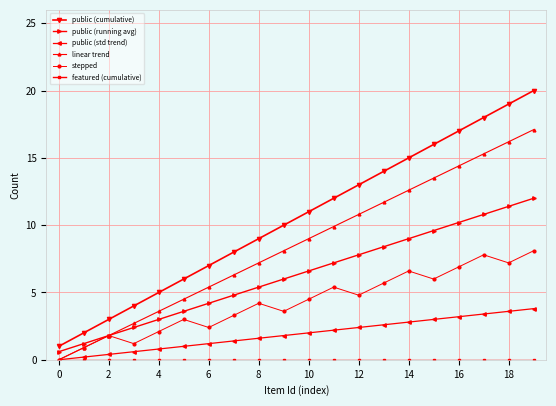

Which series has the widest spread of values?

public (cumulative)